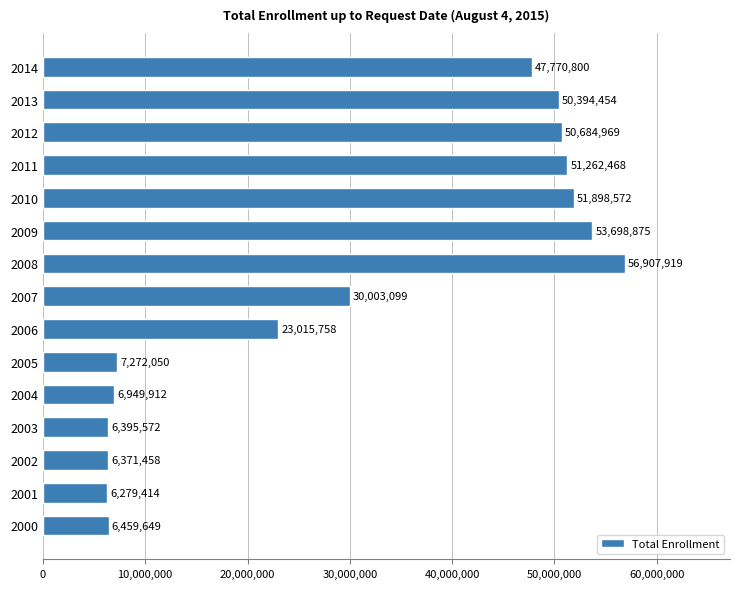

What is the smallest value displayed?

6279414